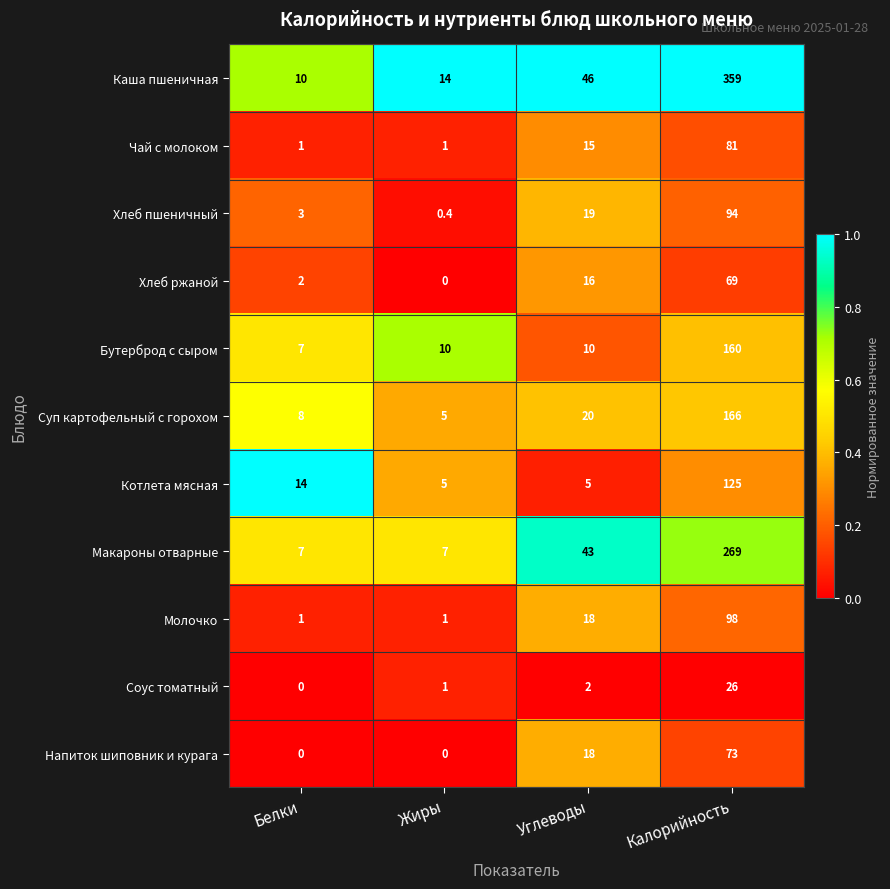

What is the total value across all series at Углеводы?

212.0